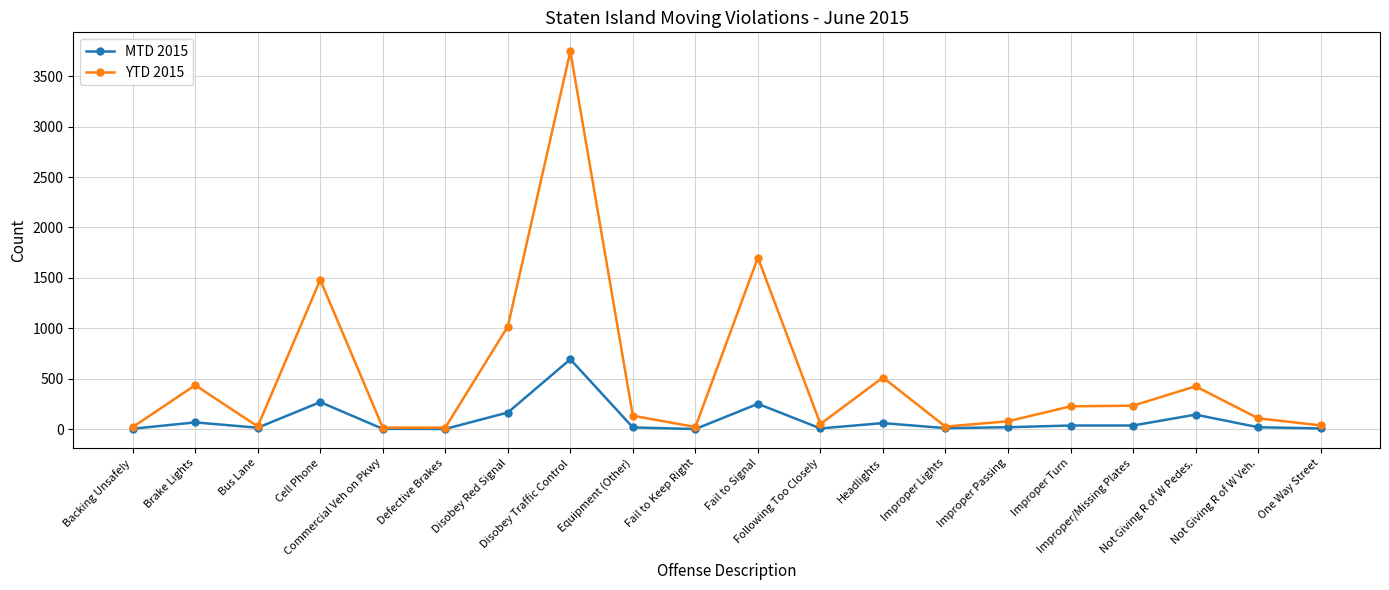

What is the maximum value shown in the chart?

3748